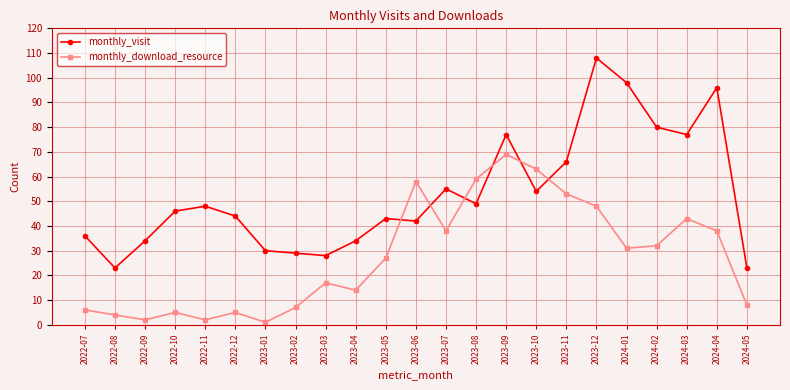

List the series in order of their peak value, lowest first.

monthly_download_resource, monthly_visit